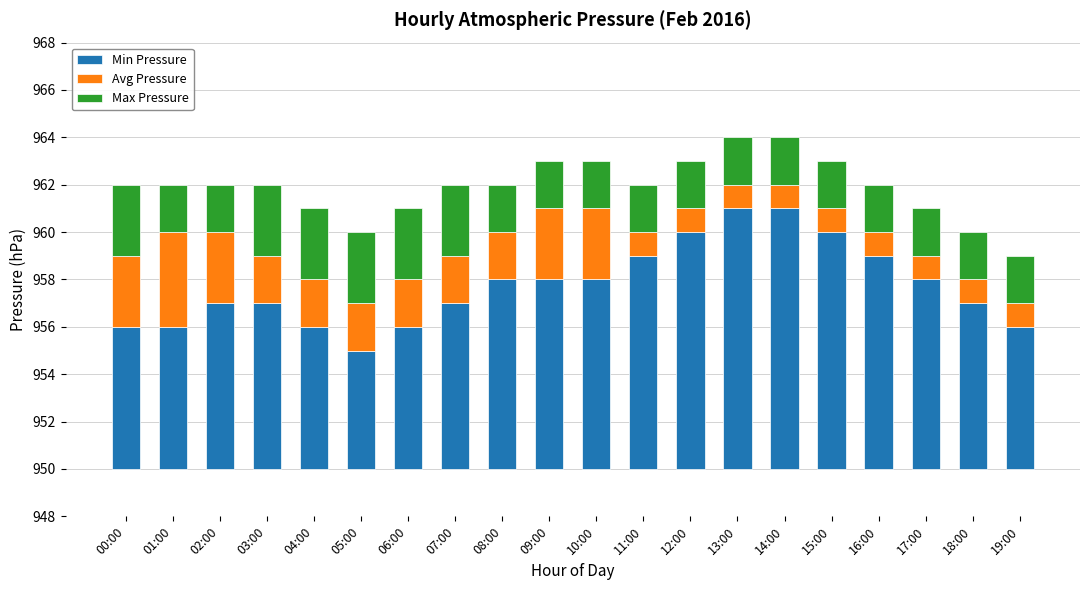

Reading left to right, extract all data points from this chart.

Min Pressure: 6	6	7	7	6	5	6	7	8	8	8	9	10	11	11	10	9	8	7	6
Avg Pressure: 3	4	3	2	2	2	2	2	2	3	3	1	1	1	1	1	1	1	1	1
Max Pressure: 3	2	2	3	3	3	3	3	2	2	2	2	2	2	2	2	2	2	2	2